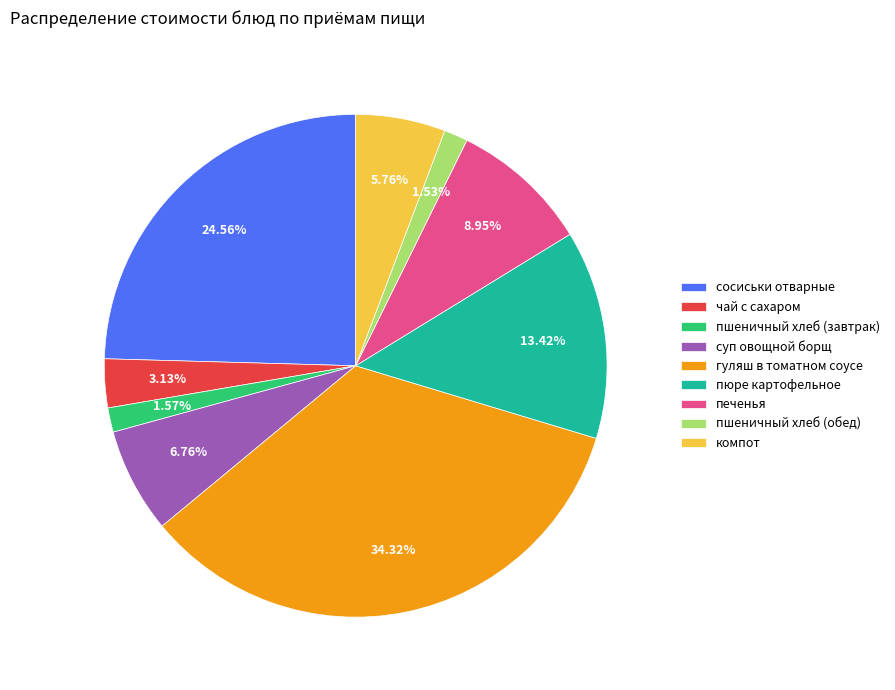

Does any single category account for the majority?

No